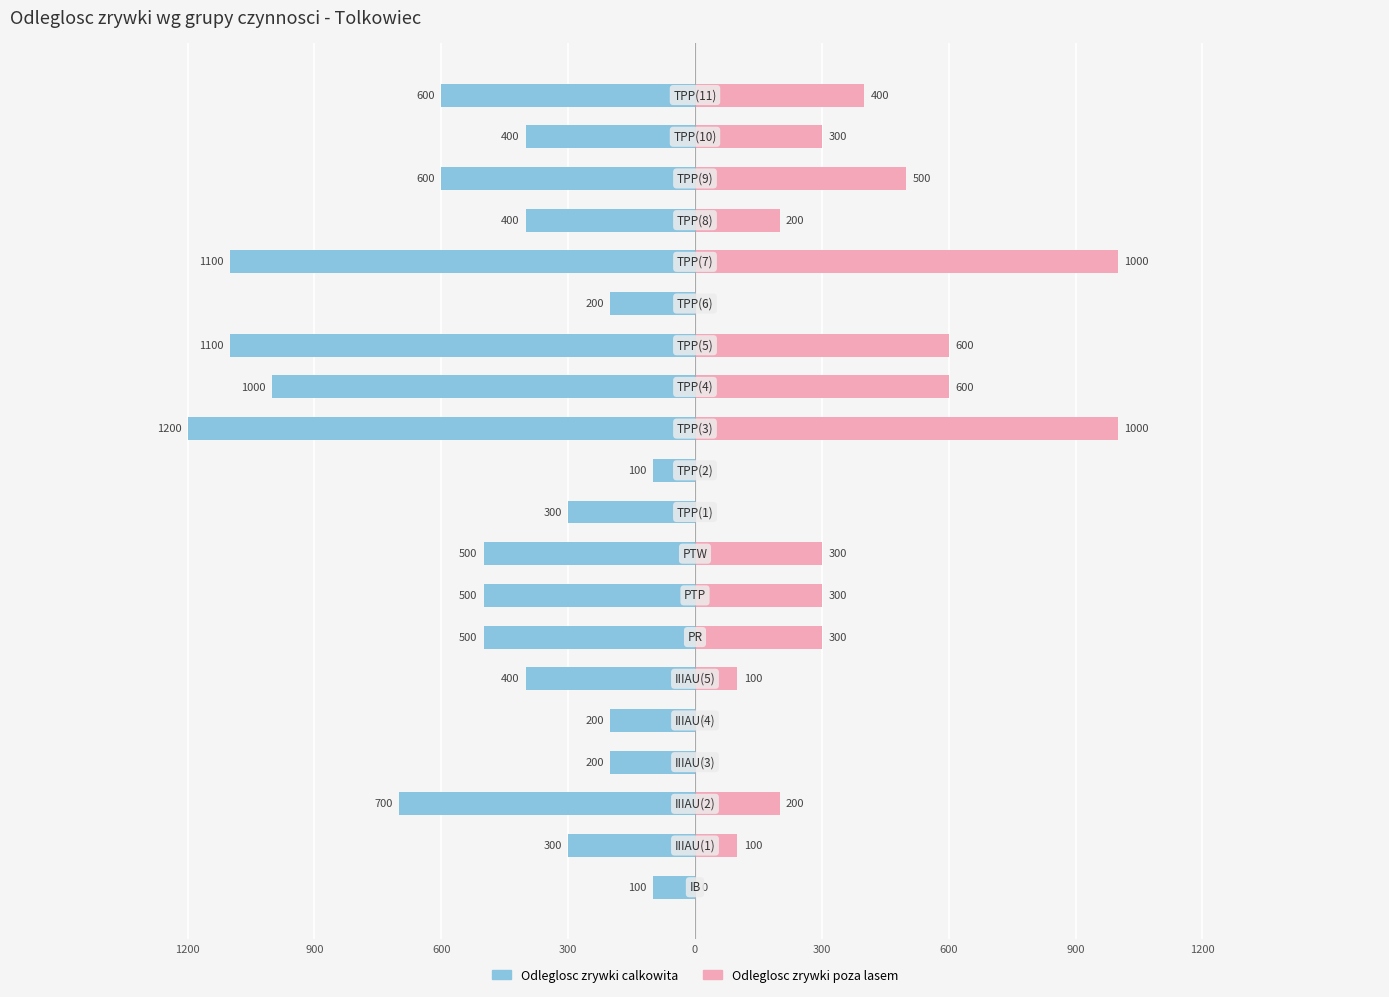

What value does the Odleglosc zrywki calkowita series have at 600, to the nearest 100?

-500